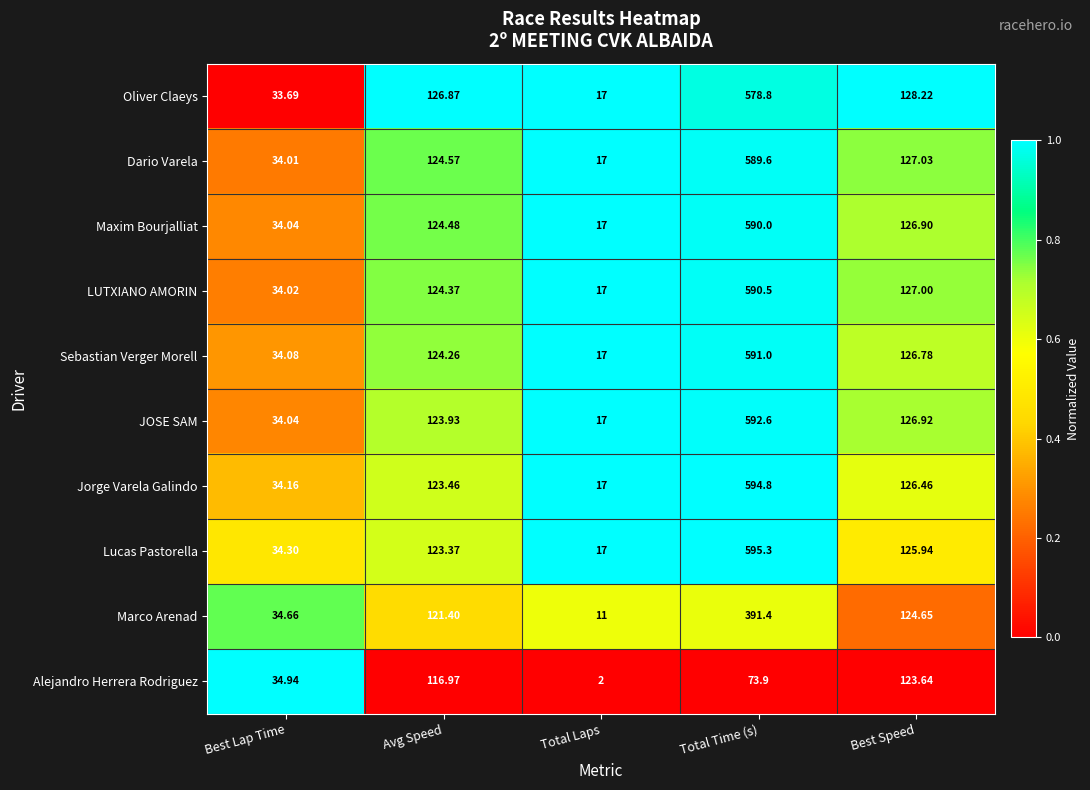

Which series has the largest total across all categories?

Lucas Pastorella